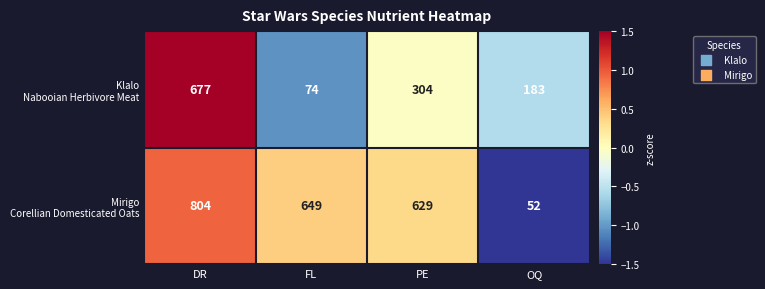

What is the greatest value displayed?

804